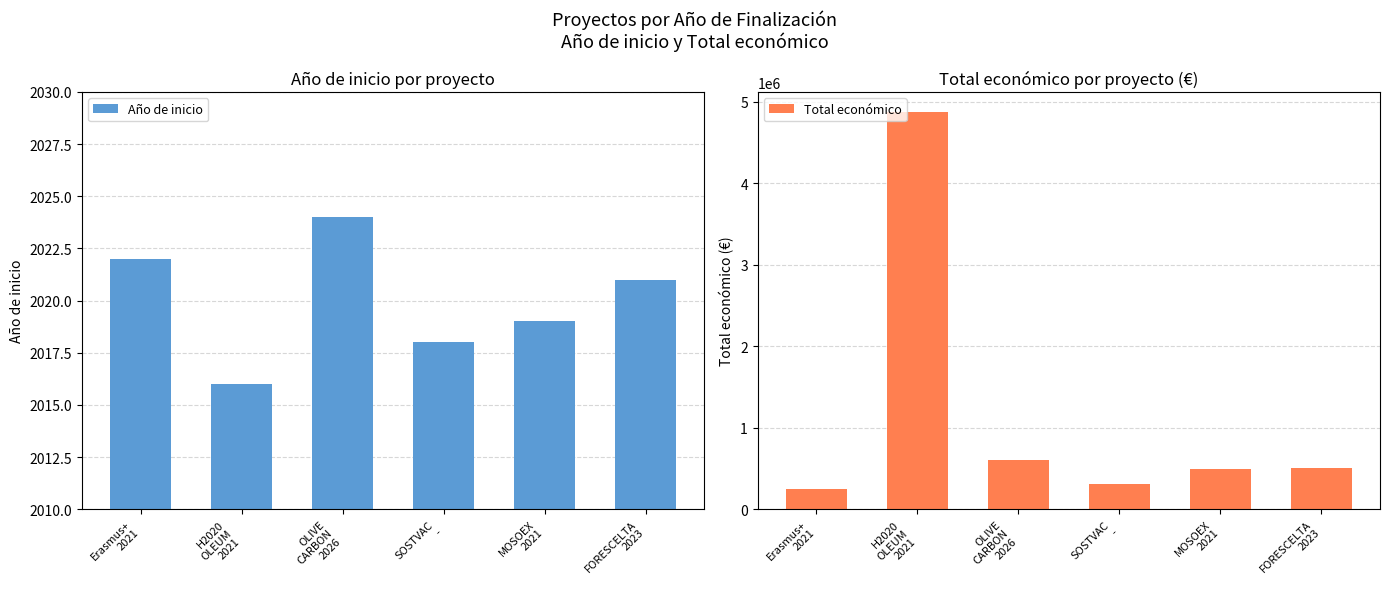

Count the number of categories in the chart.

6